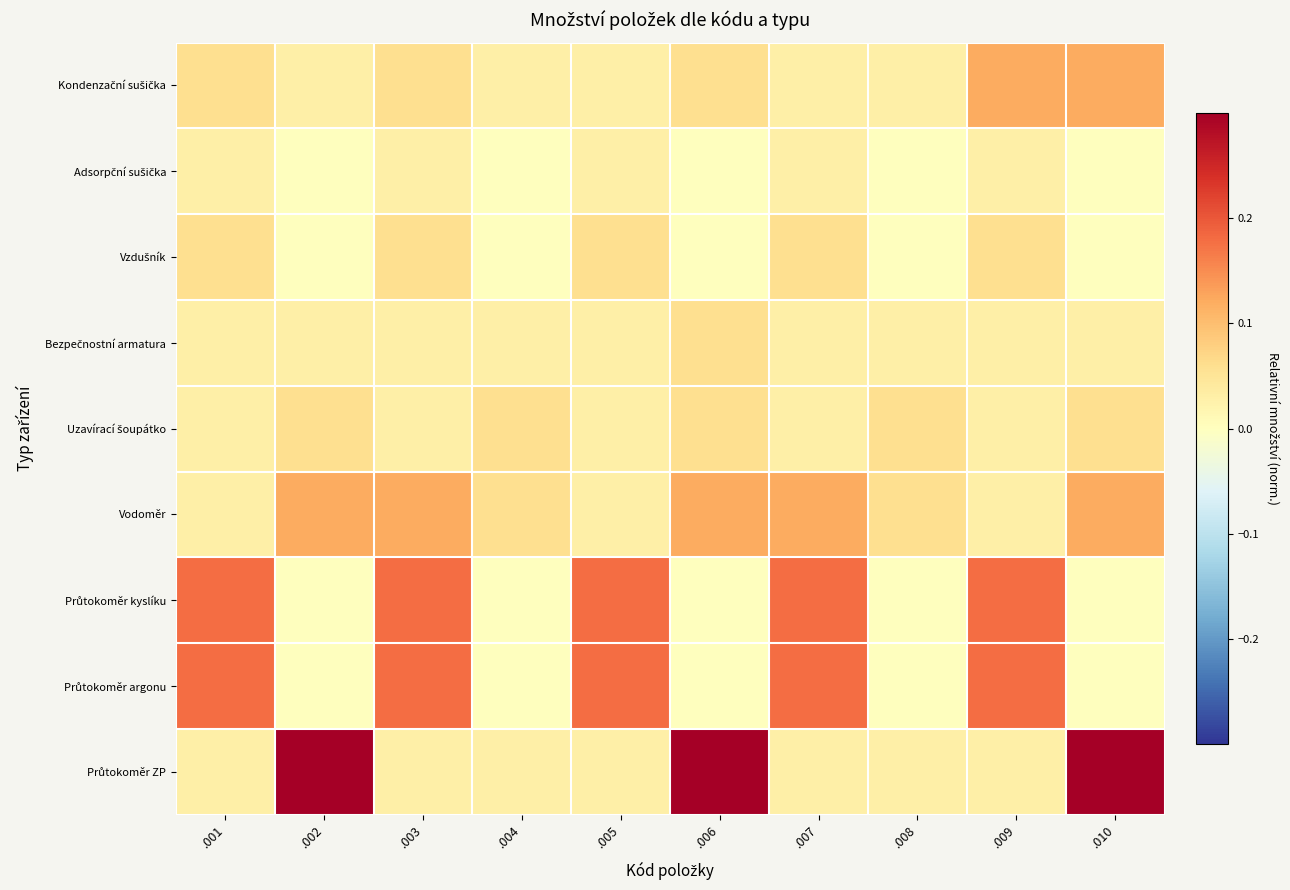

What is the spread (max minus min) of values at .009?

0.1